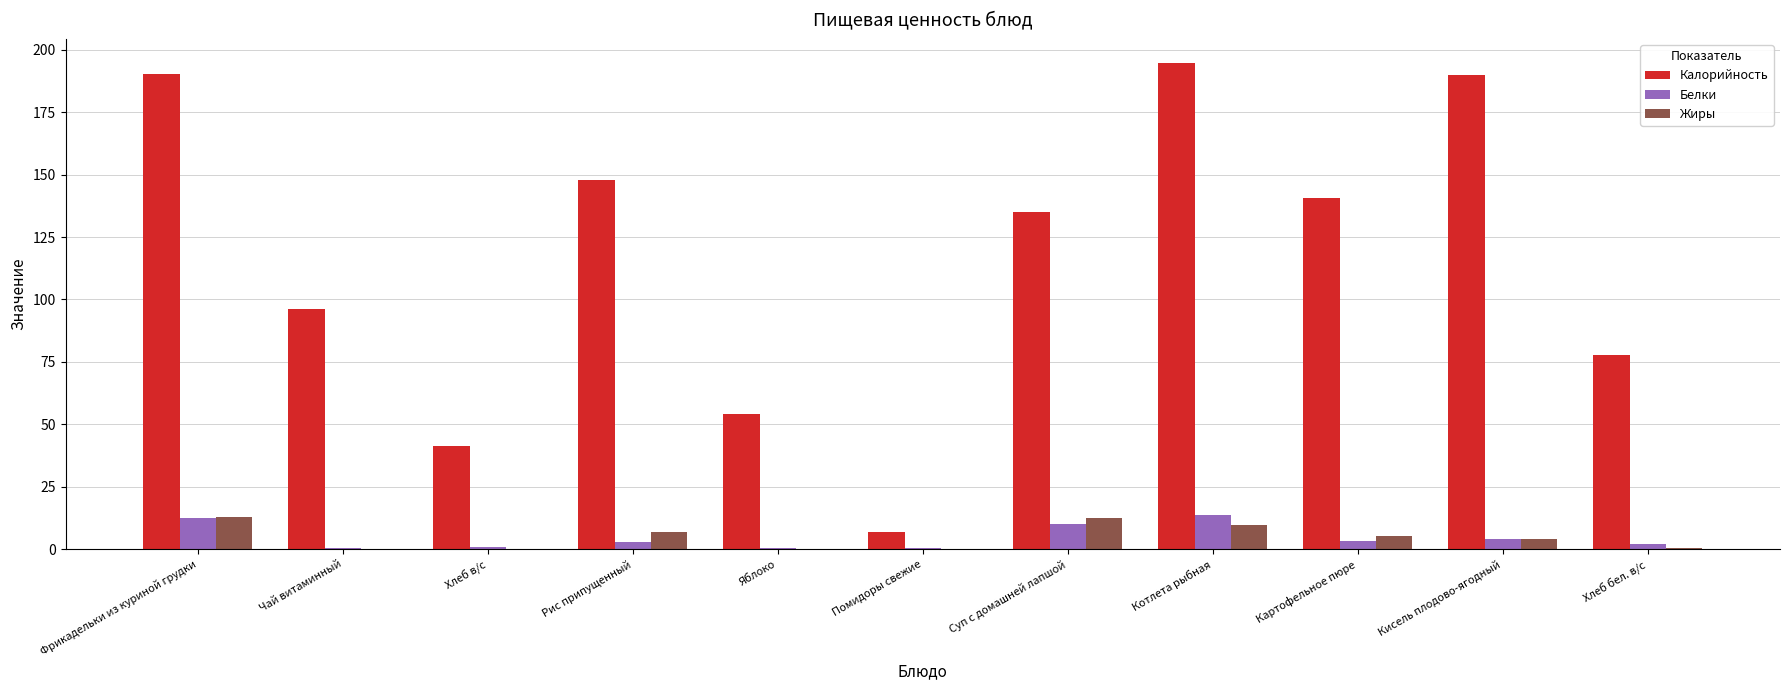

Where does the Жиры series first go above 4?

Фрикадельки из куриной грудки